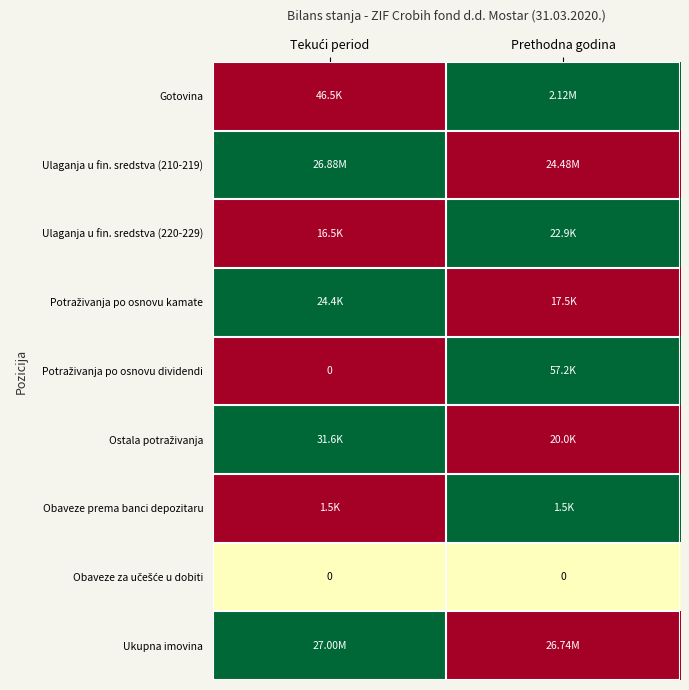

Rank the categories by Ulaganja u fin. sredstva (210-219) value from highest to lowest.

Tekući period, Prethodna godina